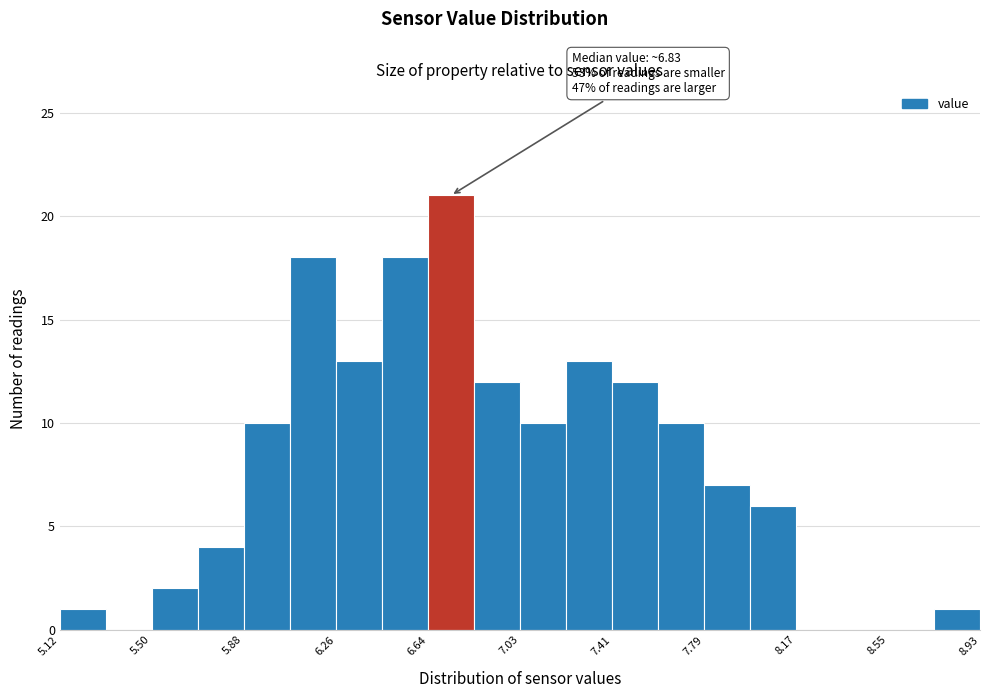

Read against the x-axis, roughly where is the centre of the tallest bar?

6.75